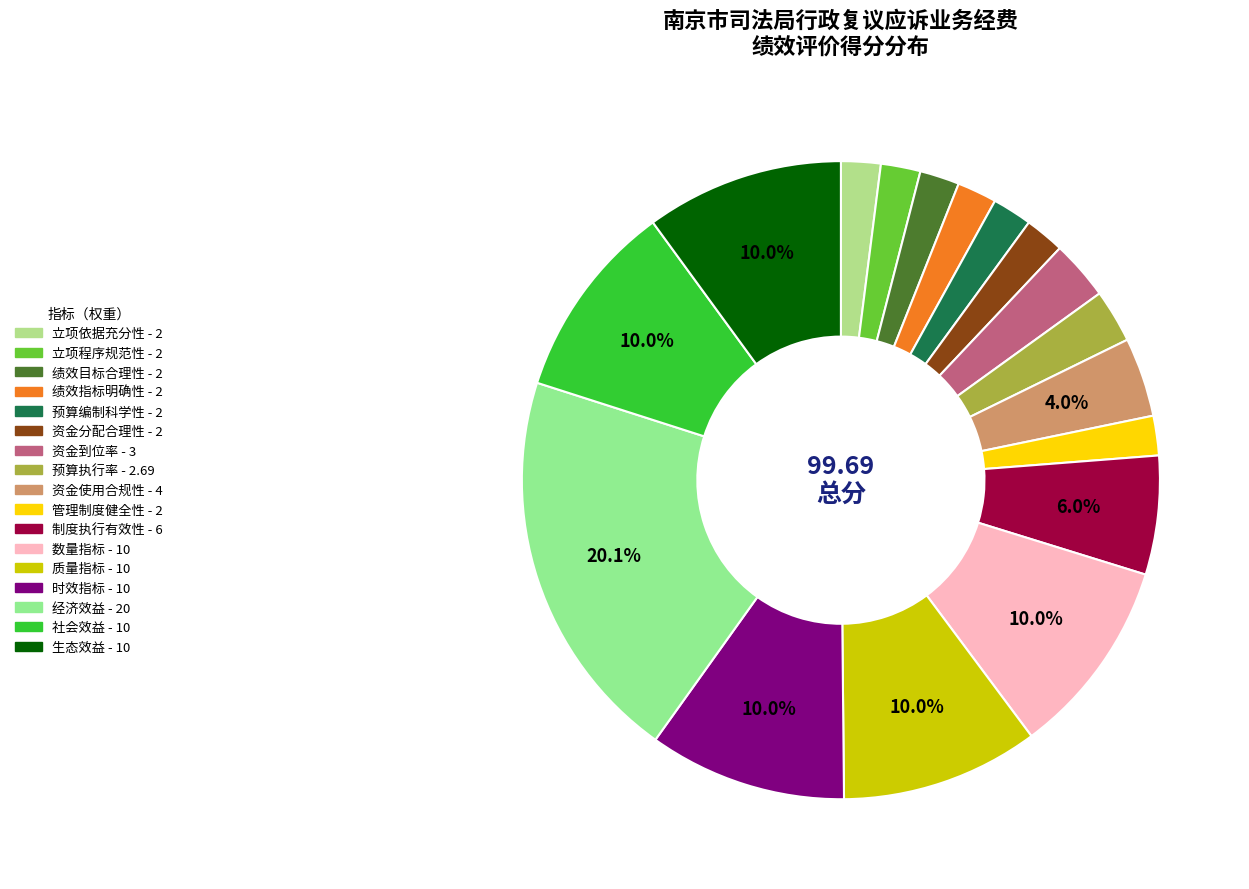

Does 预算编制科学性 represent more than half of the total?

No